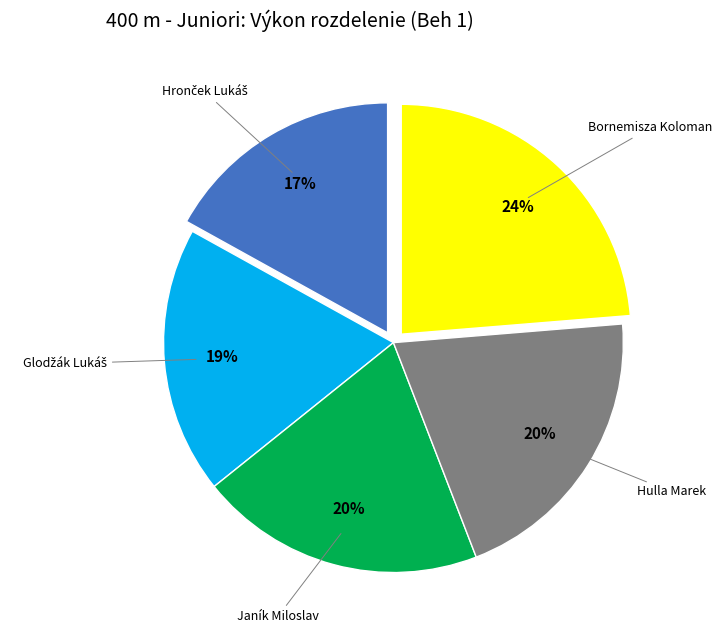

How many segments does this pie chart have?

5